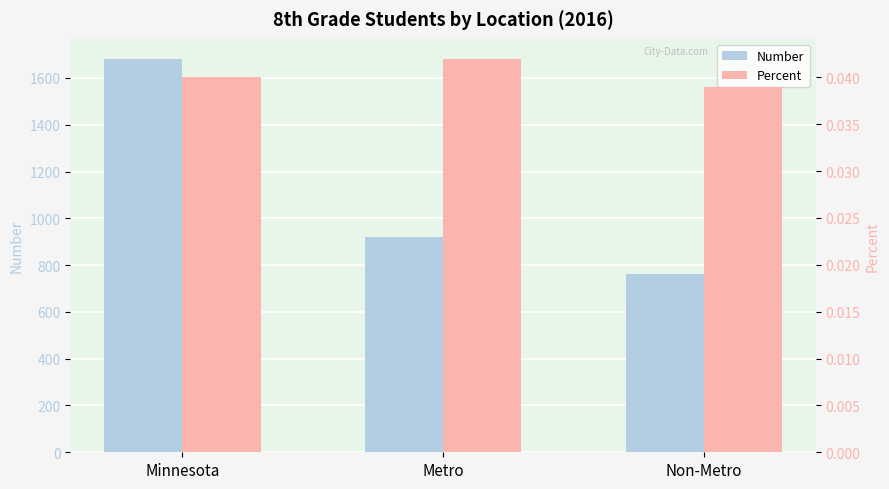

Reading left to right, list all the values displayed in this chart.

Number: 1683.0	922.0	761.0
Percent: 0.0	0.0	0.0